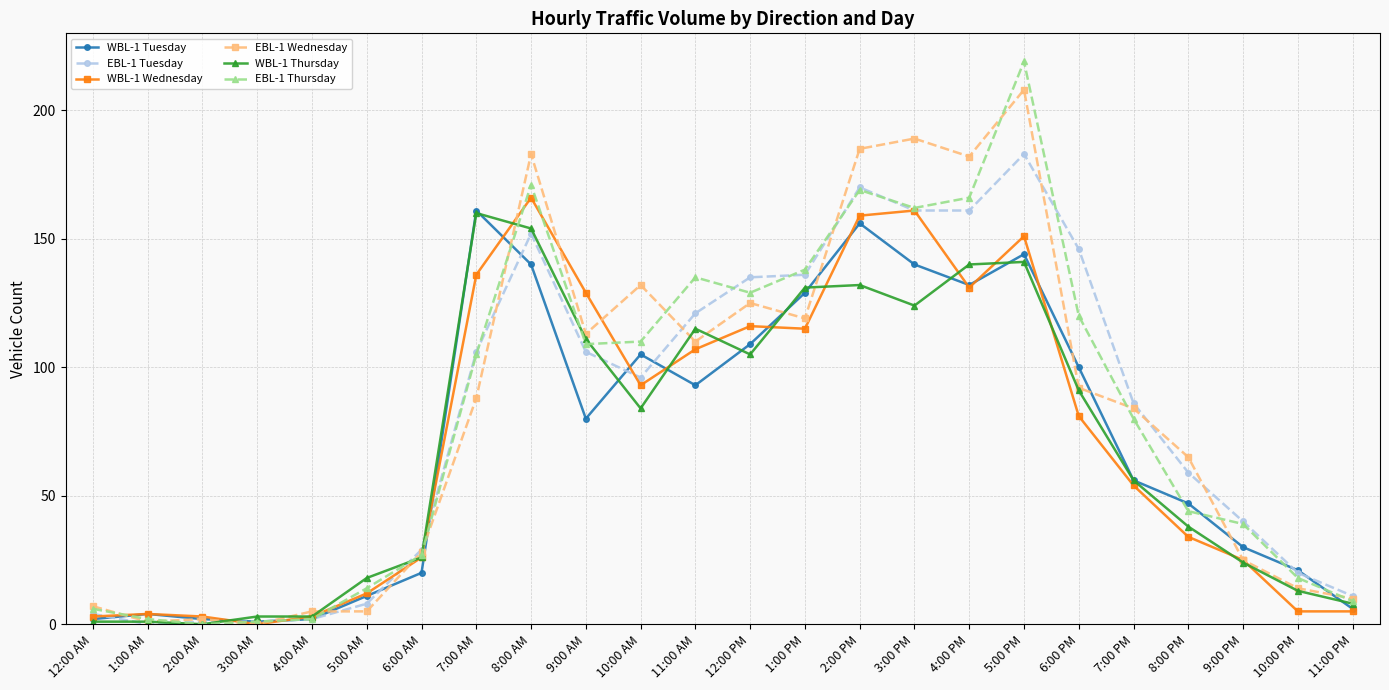

True or false: EBL-1 Wednesday has more than 0 points higher than both neighbors.

True